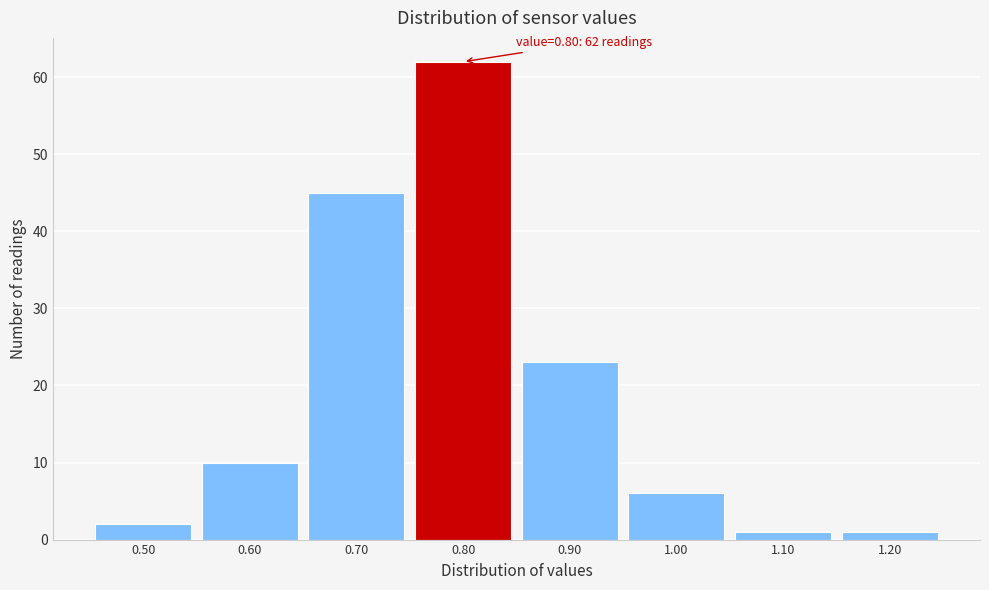

Over which range of the x-axis is the bar tallest?

0.75 to 0.85